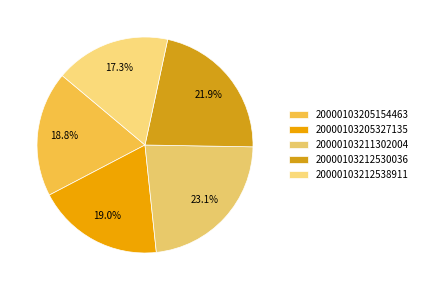

How many segments does this pie chart have?

5